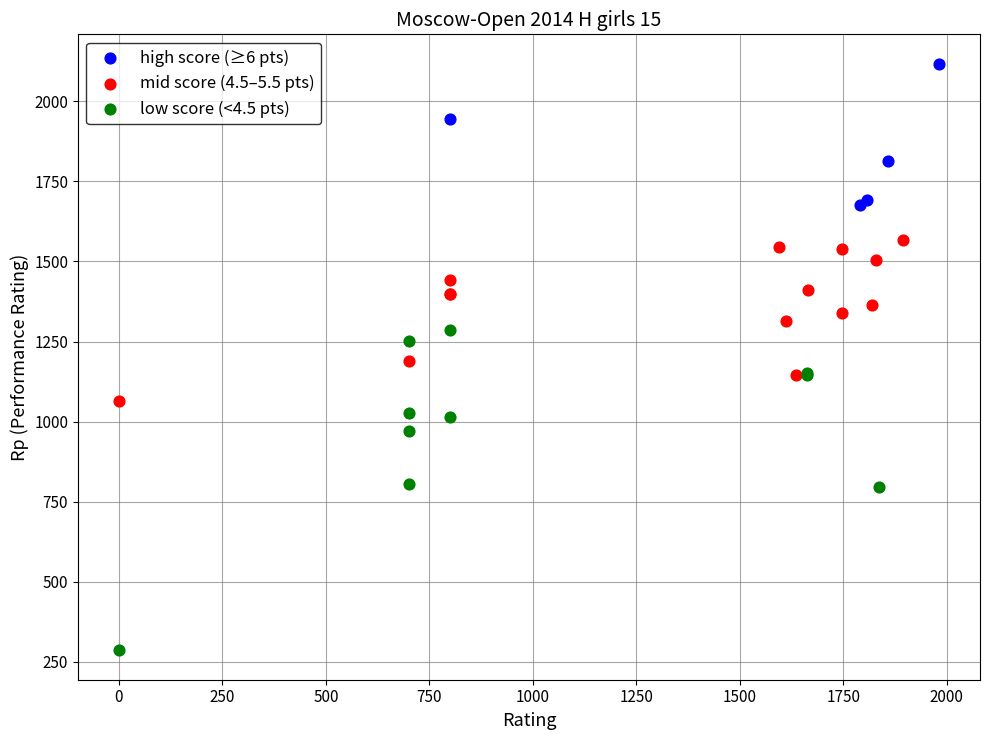

What are all the series names shown in the legend?

high score (≥6 pts), mid score (4.5–5.5 pts), low score (<4.5 pts)